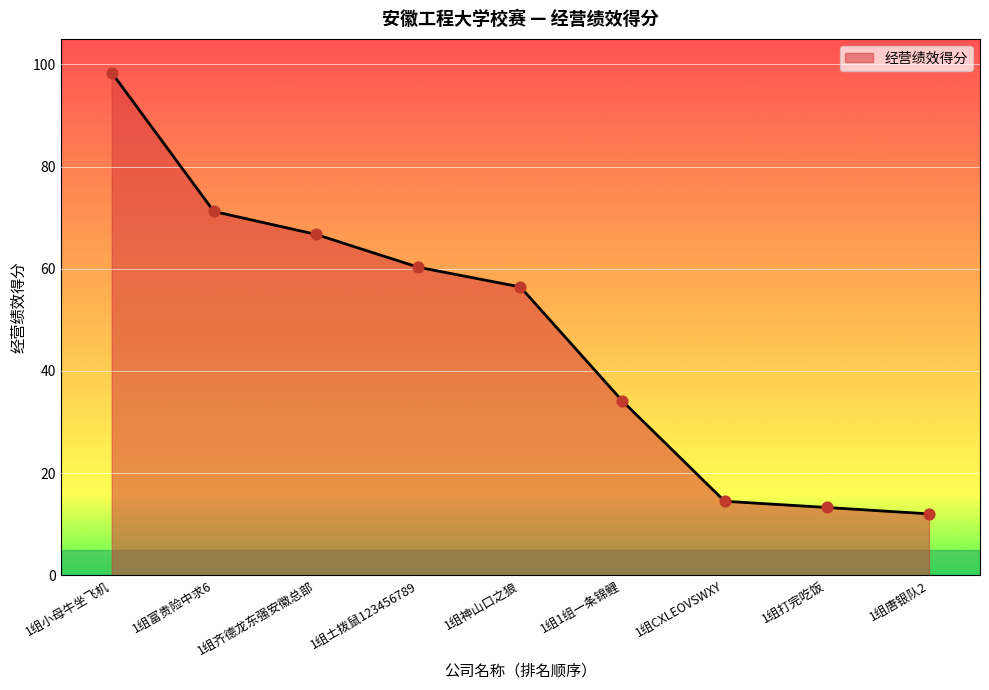

What is the change in value from 1组土拨鼠123456789 to 1组CXLEOVSWXY?

-45.8